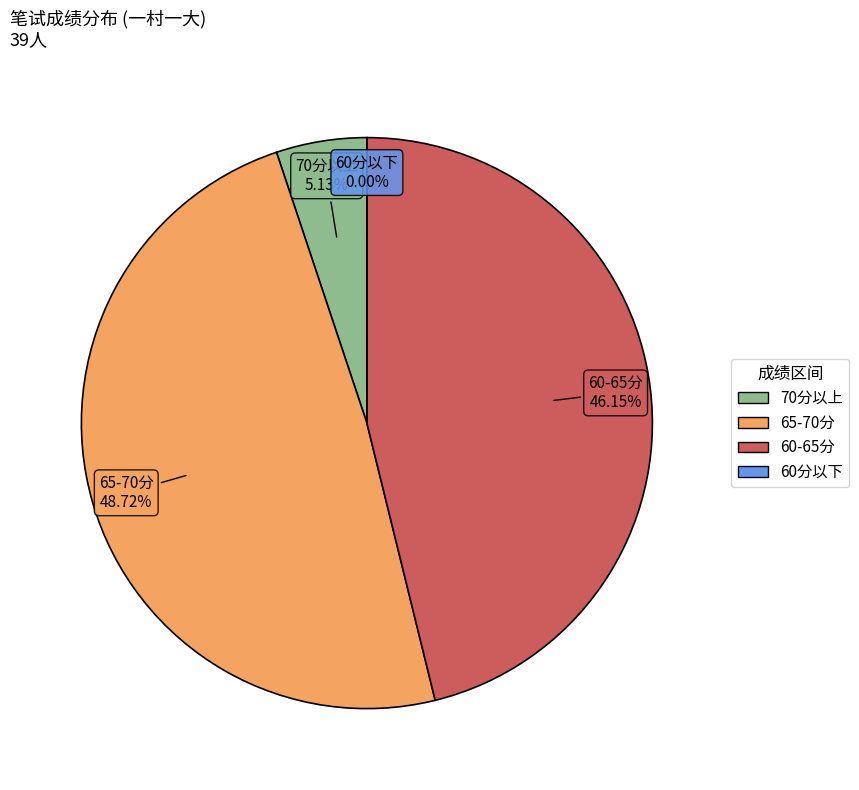

True or false: 任虹俞 accounts for 11% of the total.

False